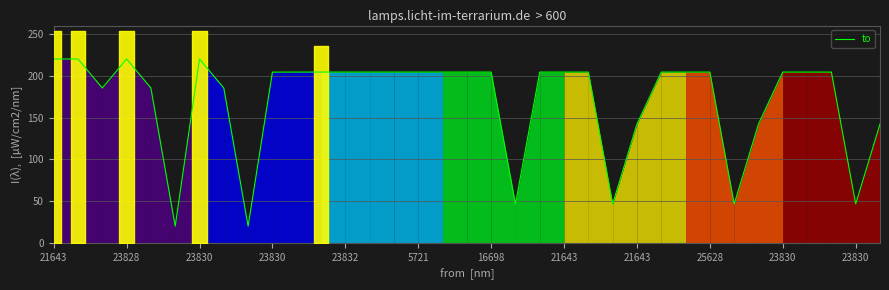

Which label corresponds to the largest value in the chart?

21643